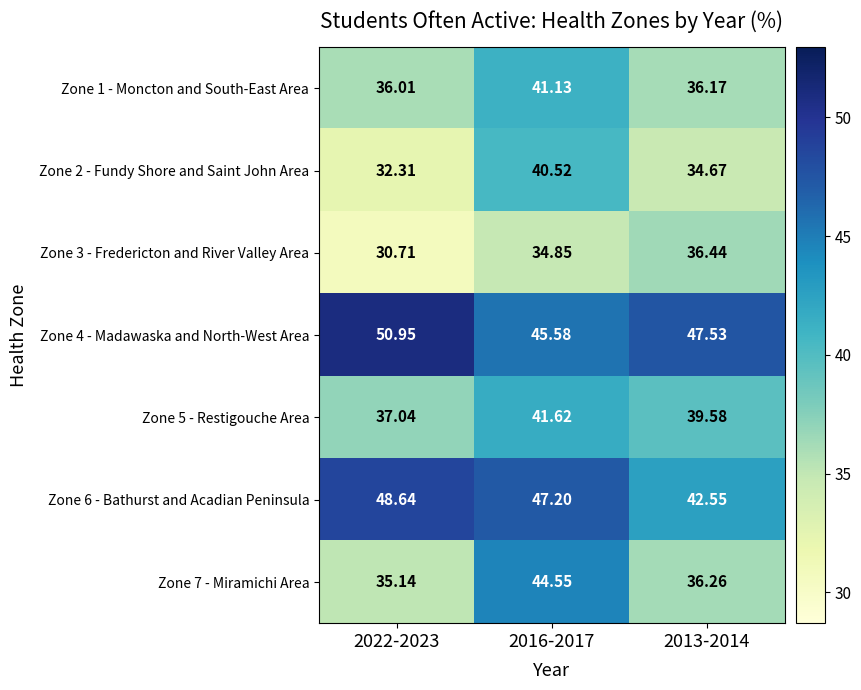

Is the value of Zone 6 - Bathurst and Acadian Peninsula at 2016-2017 greater than the value of Zone 1 - Moncton and South-East Area at 2016-2017?

Yes